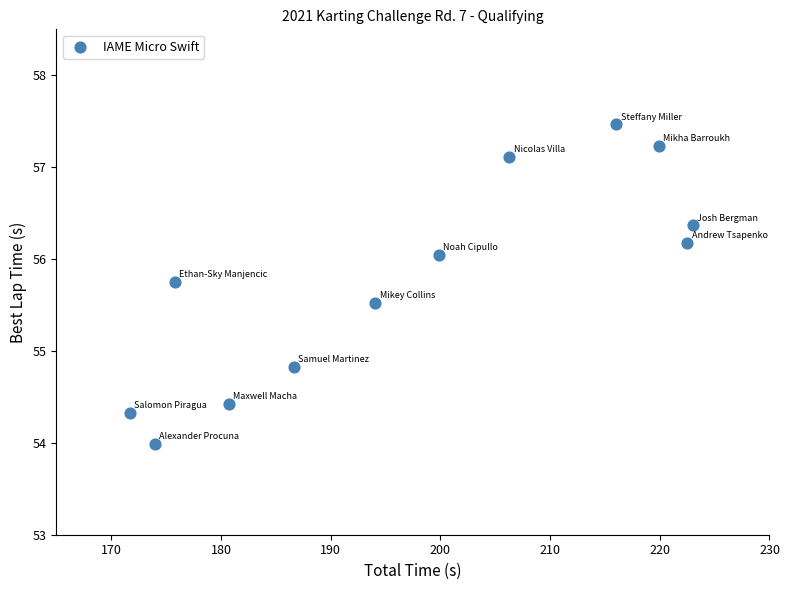

What Y value in the scatter plot is closest to 55?

54.8